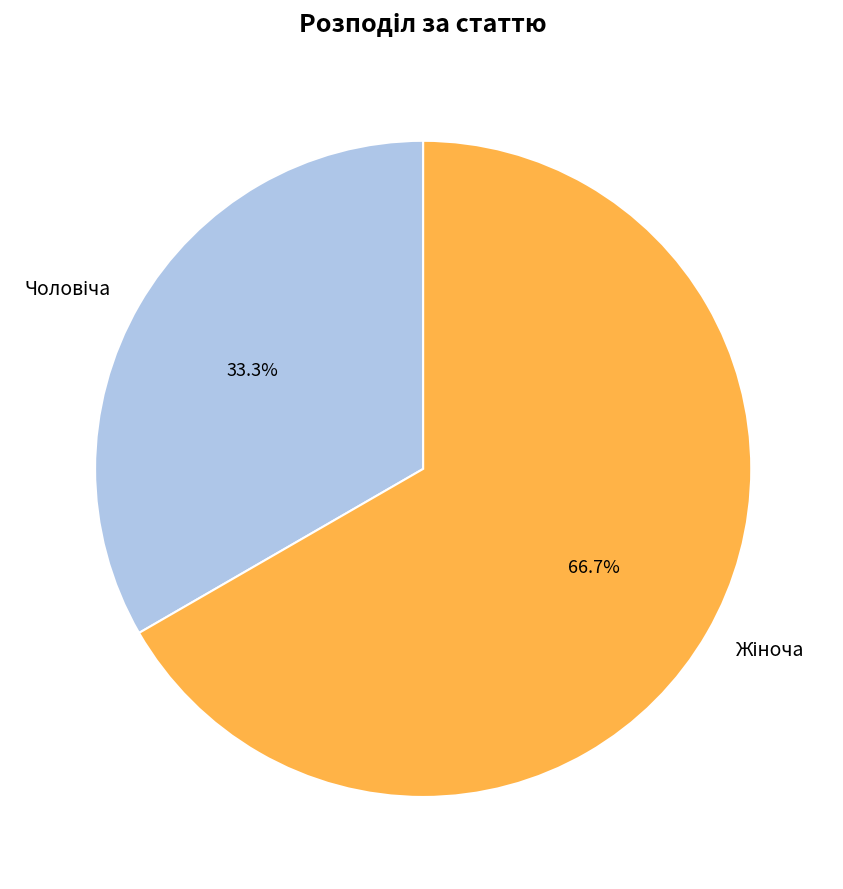

Does any single category account for the majority?

Yes